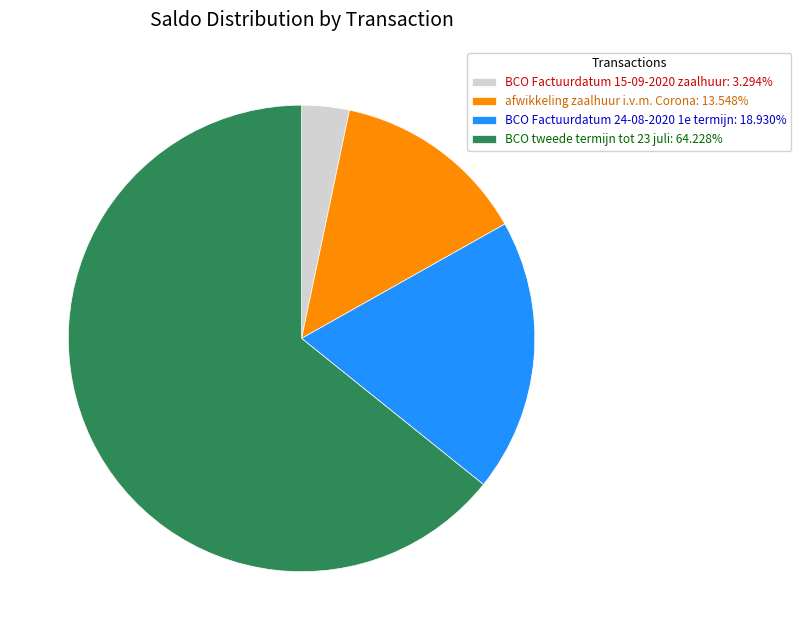

Count the number of slices in the pie.

4